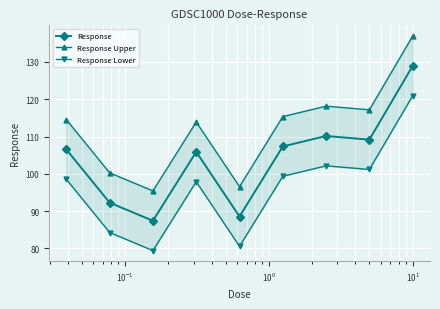

In Response Upper, how many points are lower than both neighbors (excluding endpoints)?

3